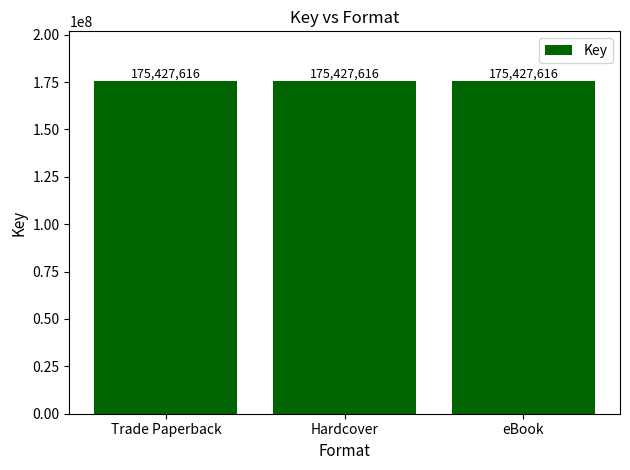

Which has a higher value, Hardcover (Charlie) or Trade Paperback (Found)?

Hardcover (Charlie)